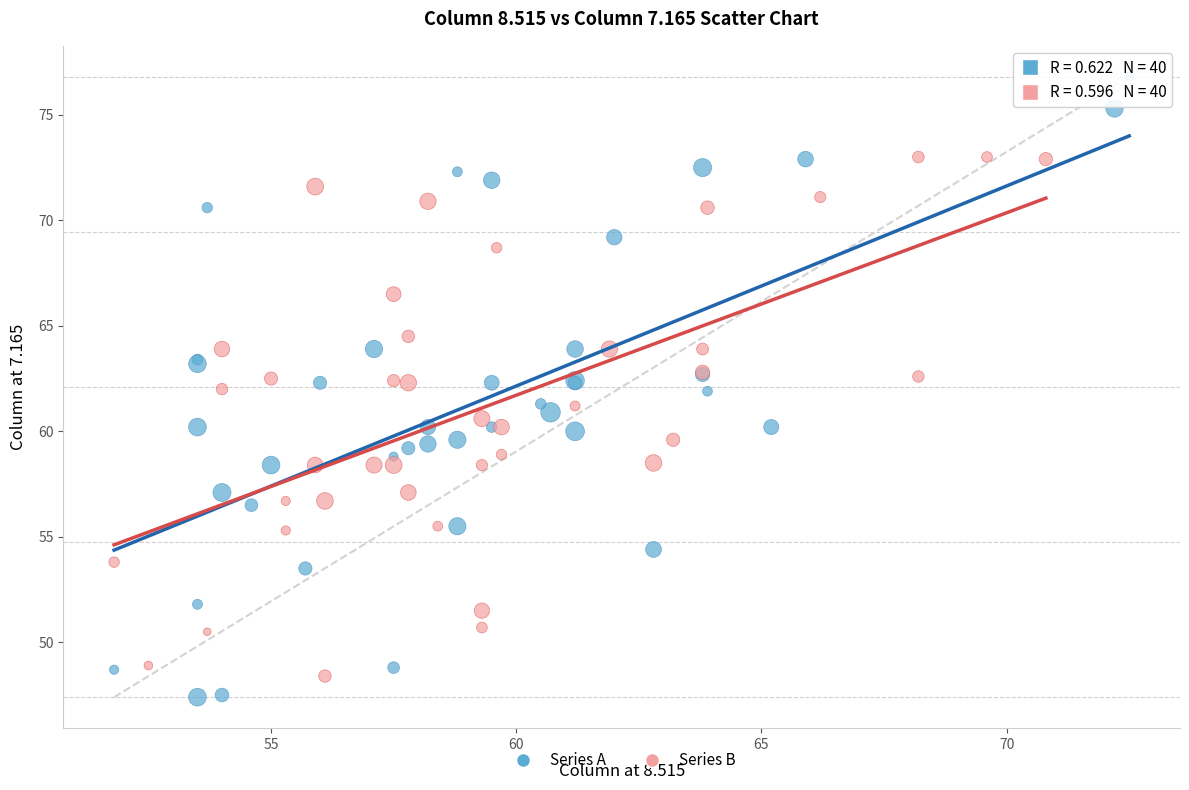

Which series reaches the maximum Y coordinate?

Series A